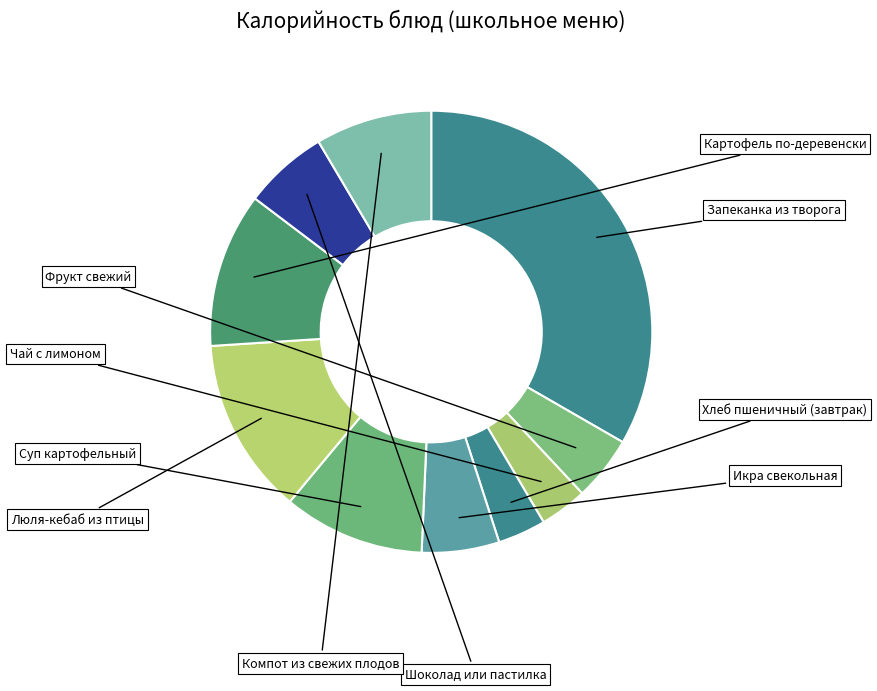

Do Хлеб пшеничный (завтрак) and Запеканка из творога together represent more than half of the pie?

No